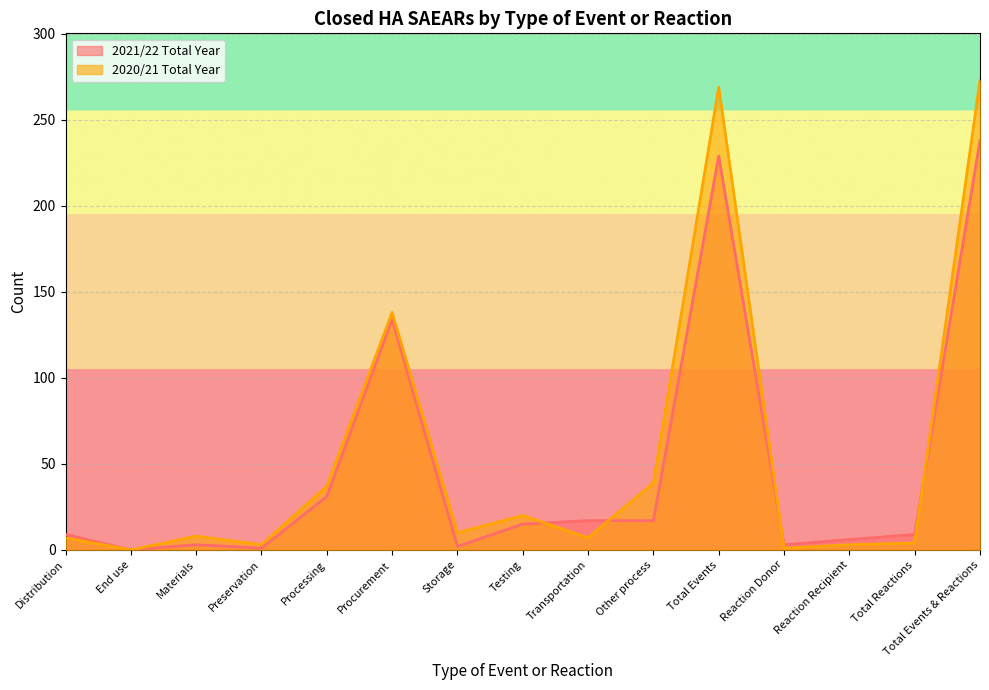

What position from the right is Materials?

13